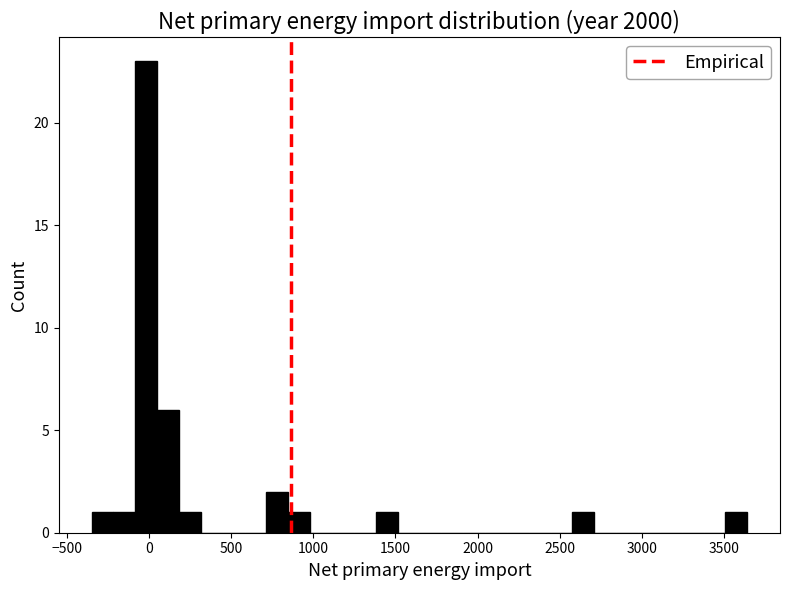

Read against the x-axis, roughly where is the centre of the tallest bar?

0